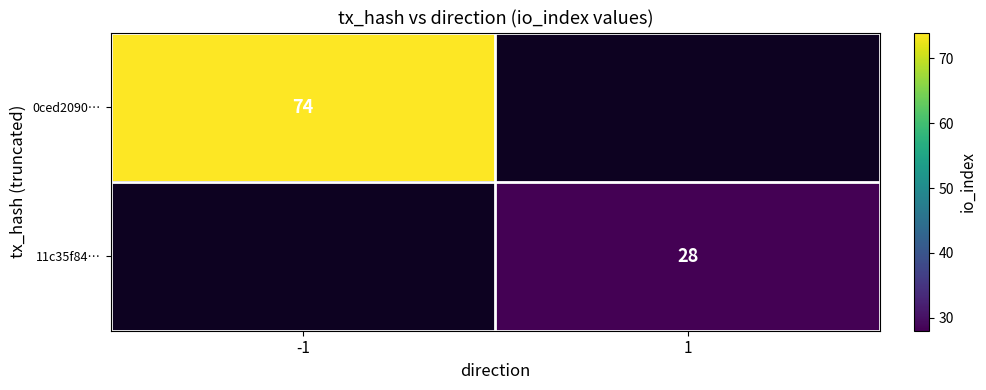

True or false: 11c35f84… has a value of 6 at 1.

False